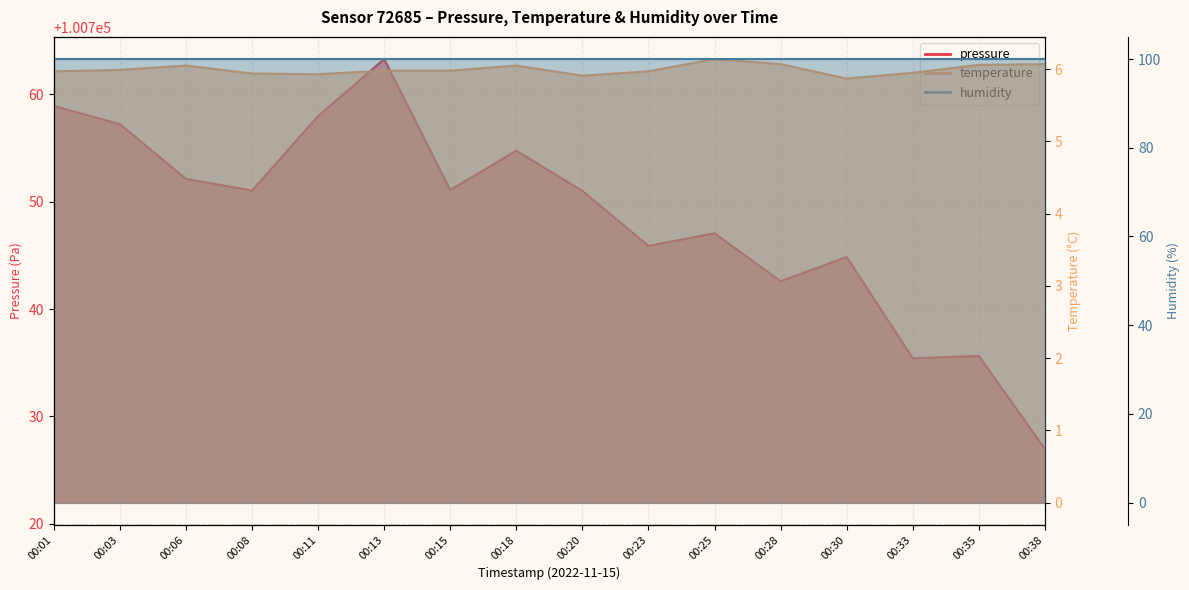

Where is the first local minimum for pressure?

00:08